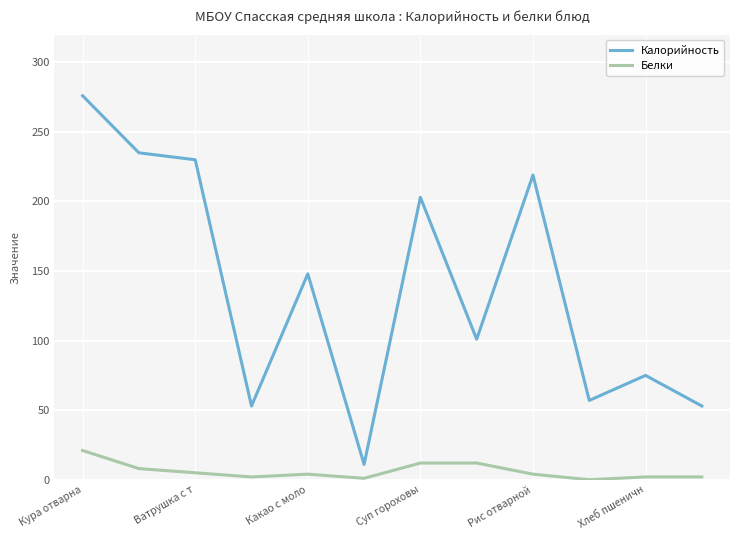

What is the maximum value shown in the chart?

276